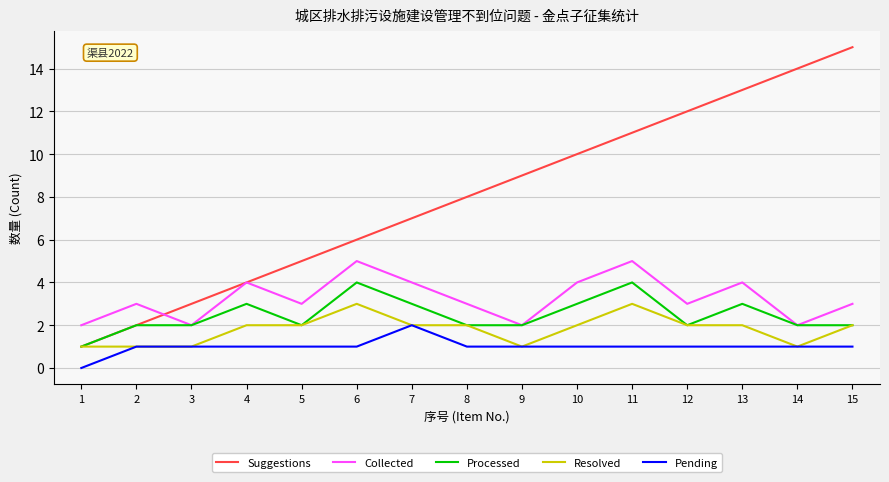

The Pending series shows 1 at 4. True or false?

True